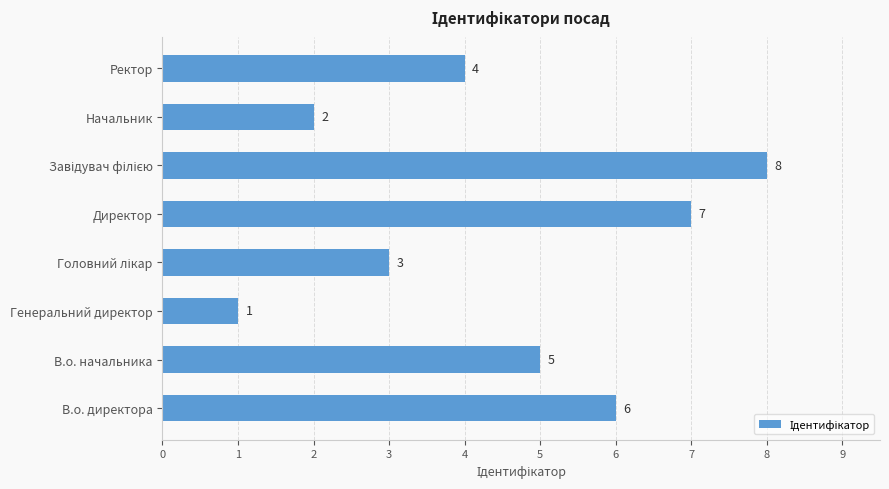

What is the greatest value displayed?

8